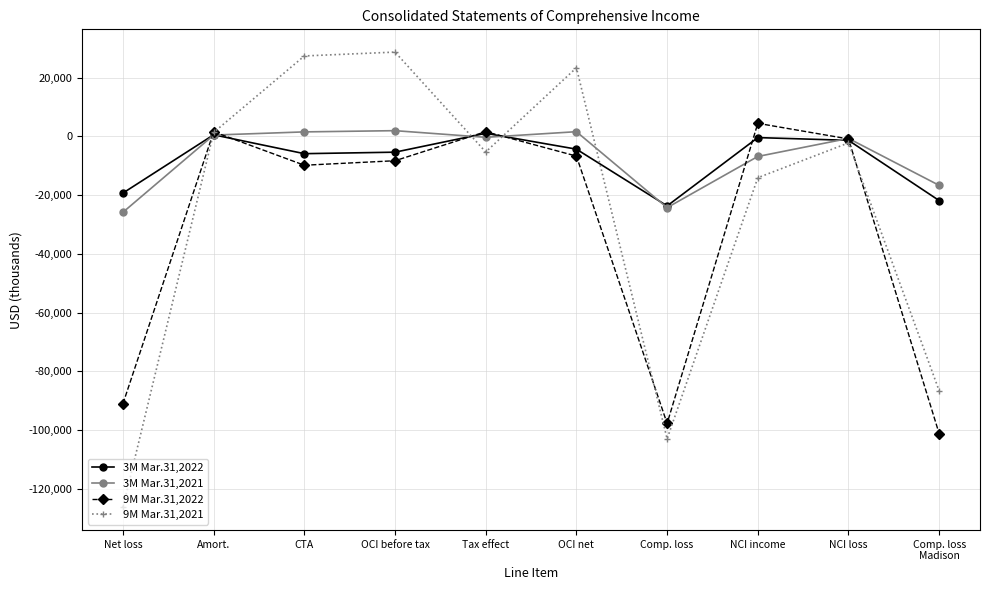

How many values in the 9M Mar.31,2021 series exceed -2250?

4